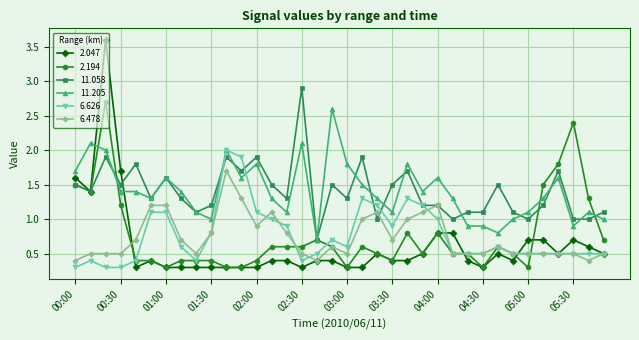

True or false: 6.478 and 2.194 cross at least once.

True